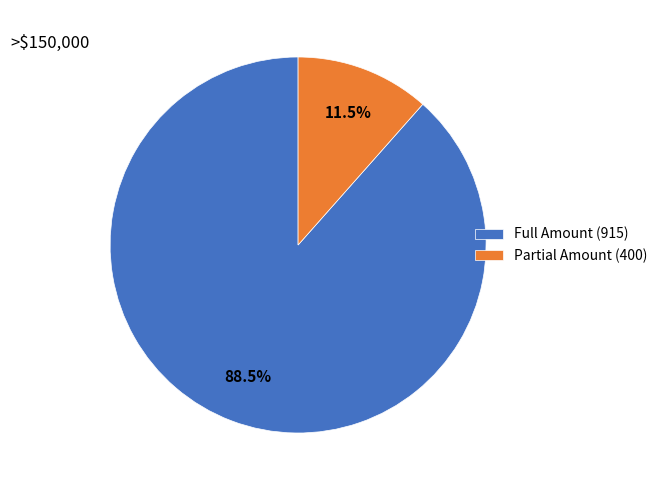

Rank the categories by value from lowest to highest.

Partial Amount (400), Full Amount (915)